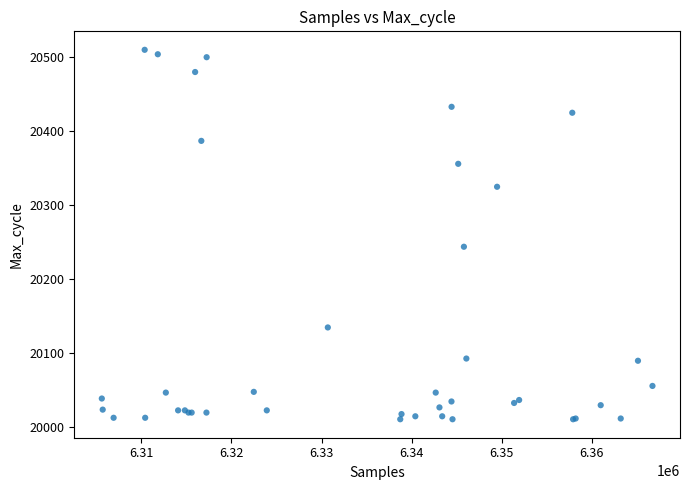

What Y value in the scatter plot is closest to 20260?

20244